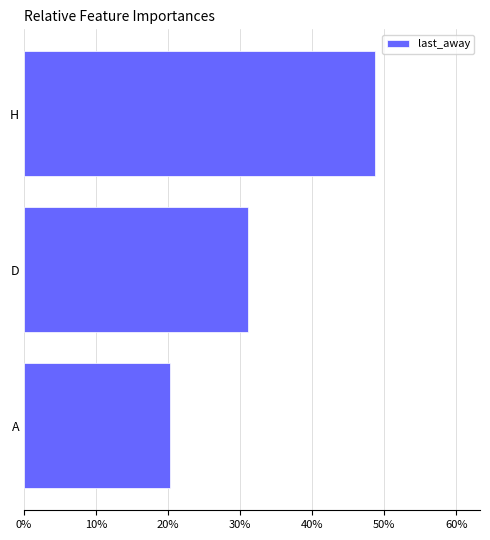

What is the maximum value shown in the chart?

48.7